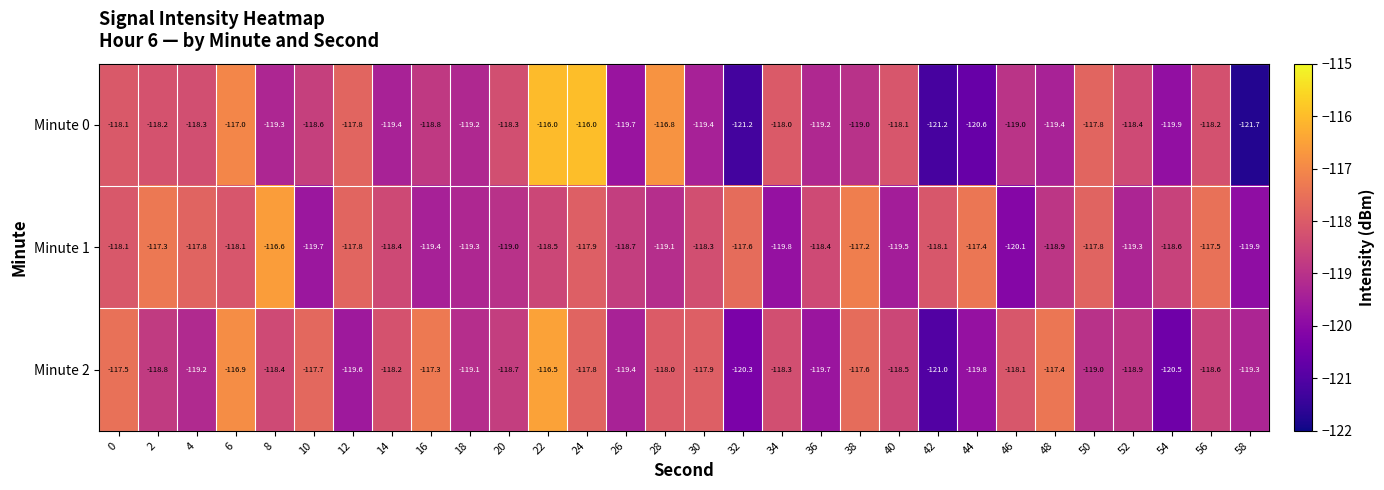

Which series has the widest spread of values?

Minute 0